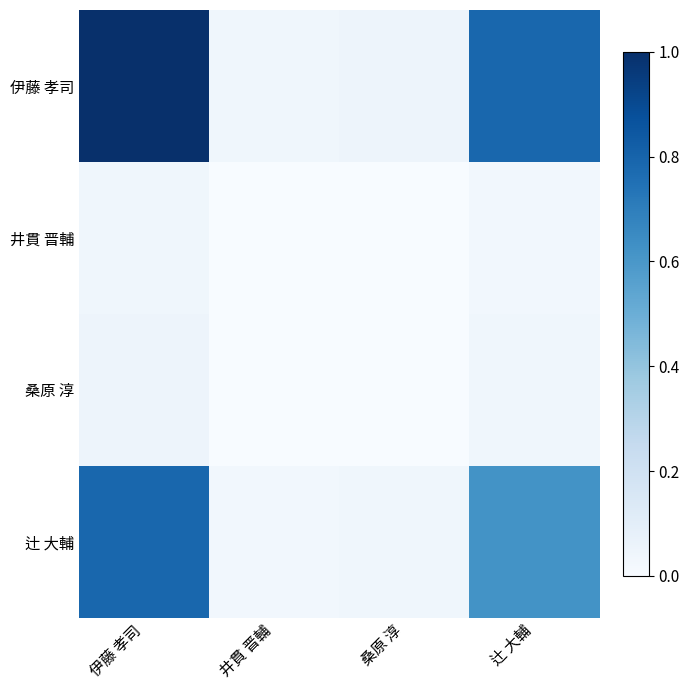

Which label corresponds to the smallest value in the chart?

井貫 晋輔